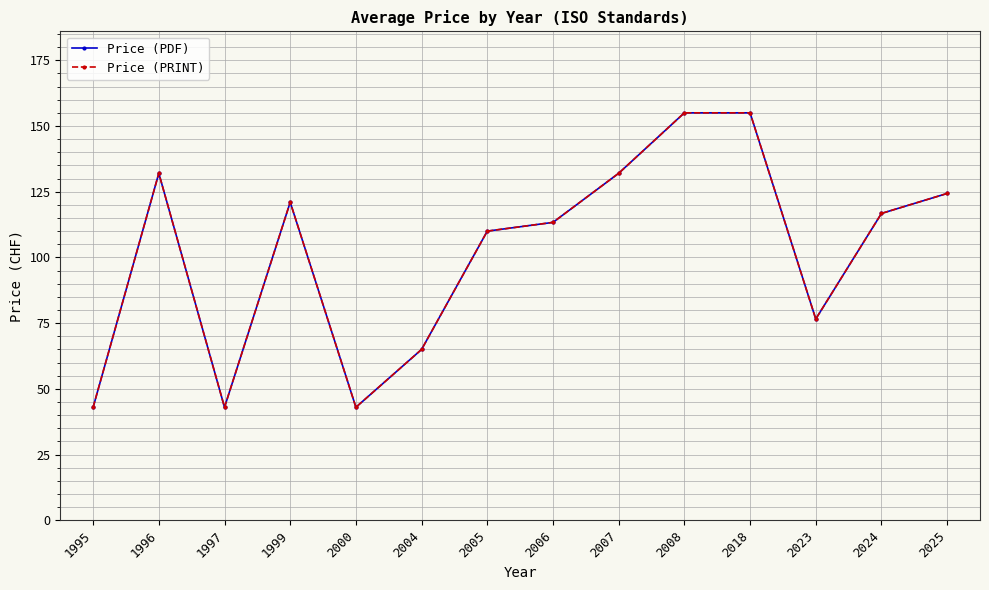

In Price (PDF), how many points are higher than both neighbors (excluding endpoints)?

2